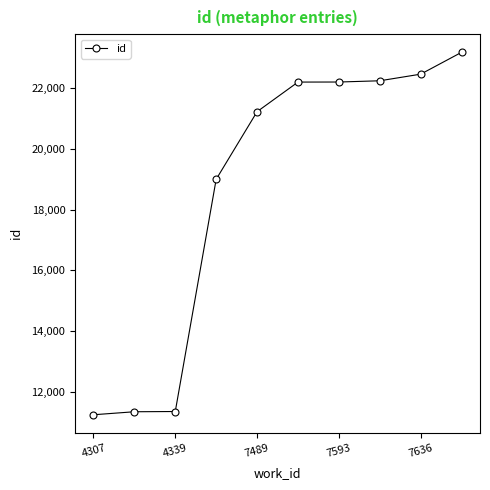

What is the greatest value displayed?

23190